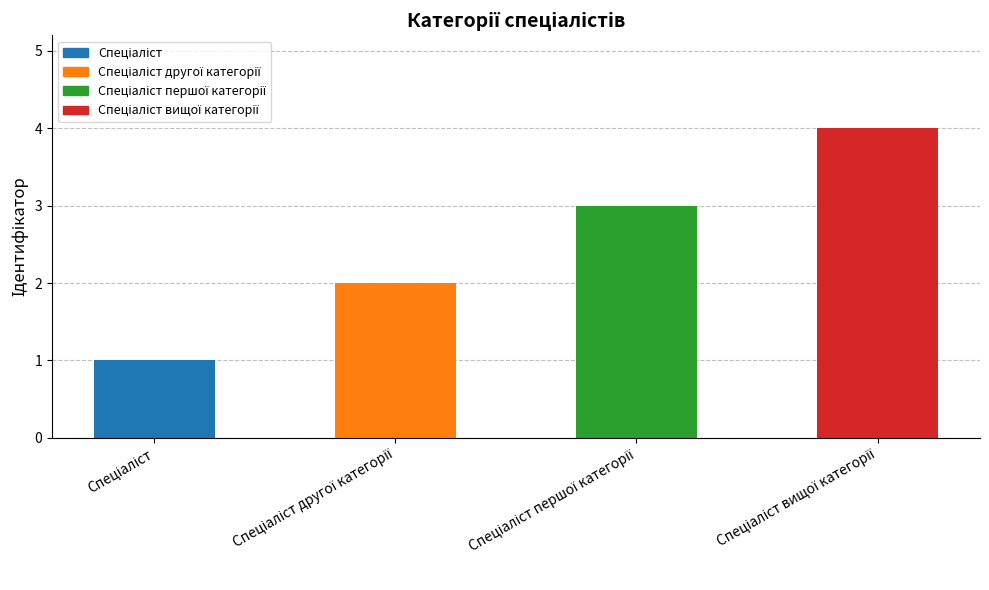

What is the maximum value shown in the chart?

4